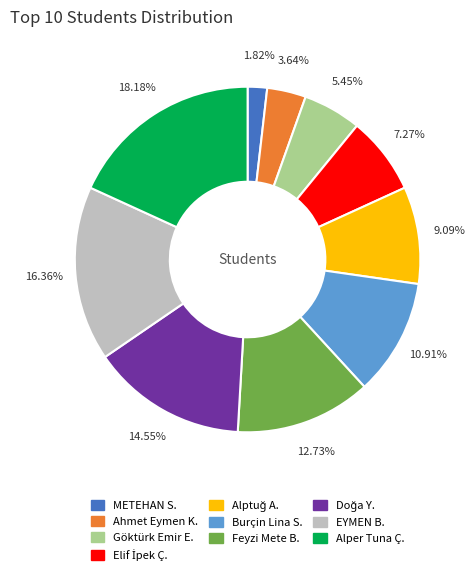

Is the sum of METEHAN S. and Feyzi Mete B. greater than half?

No